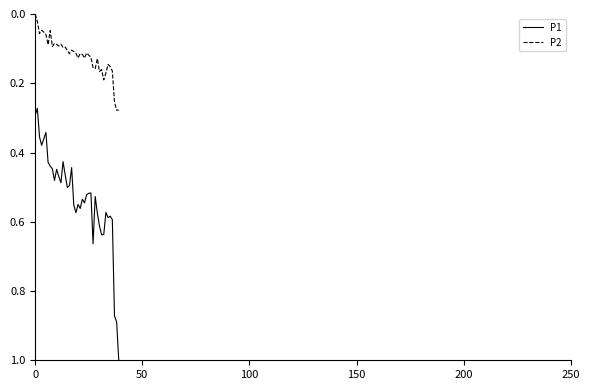

How many lines are shown in the chart?

2